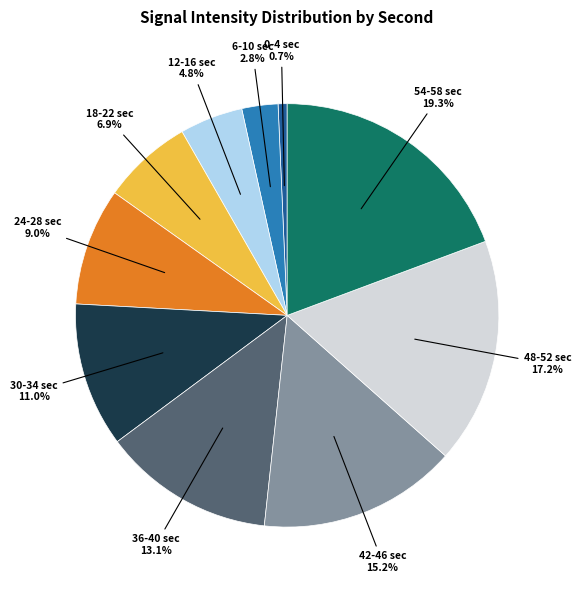

To the nearest percent, what is the difference between the largest and smallest slice percentages?

19%